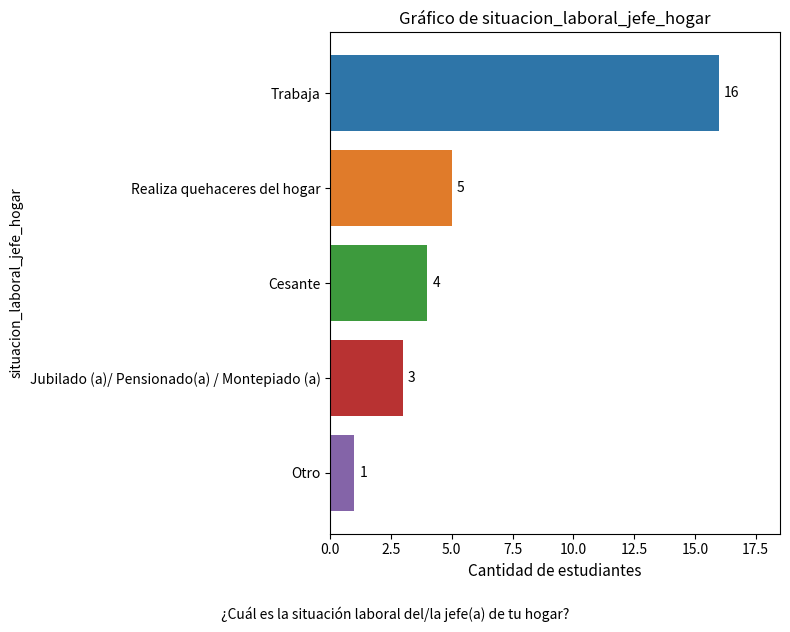

What is the label of the 5th bar from the bottom?

Trabaja